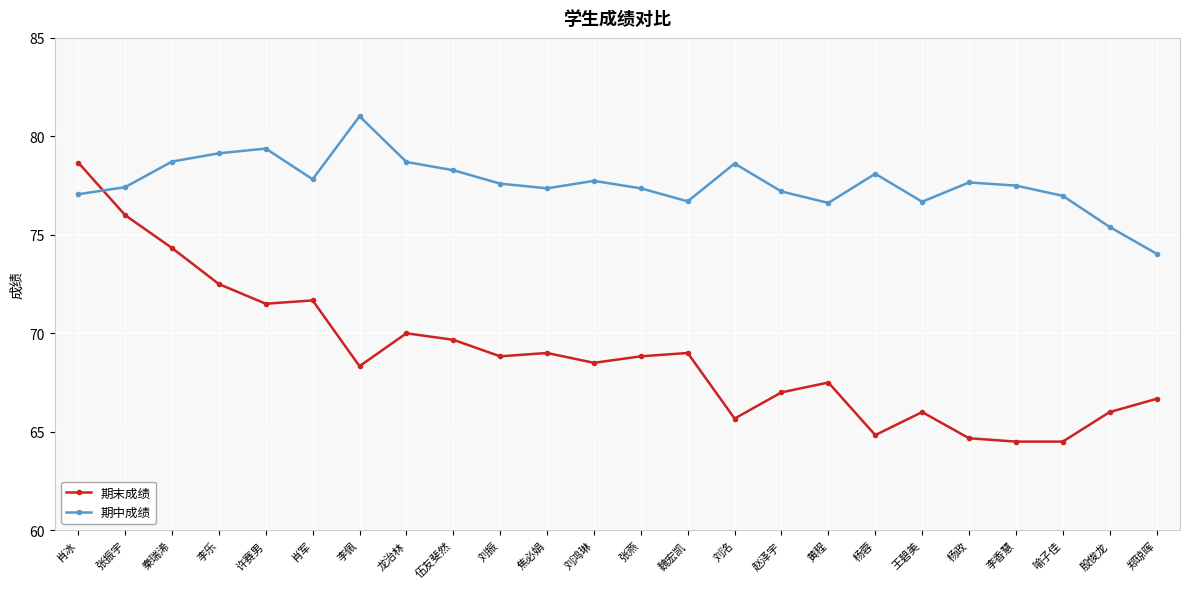

How many lines are shown in the chart?

2